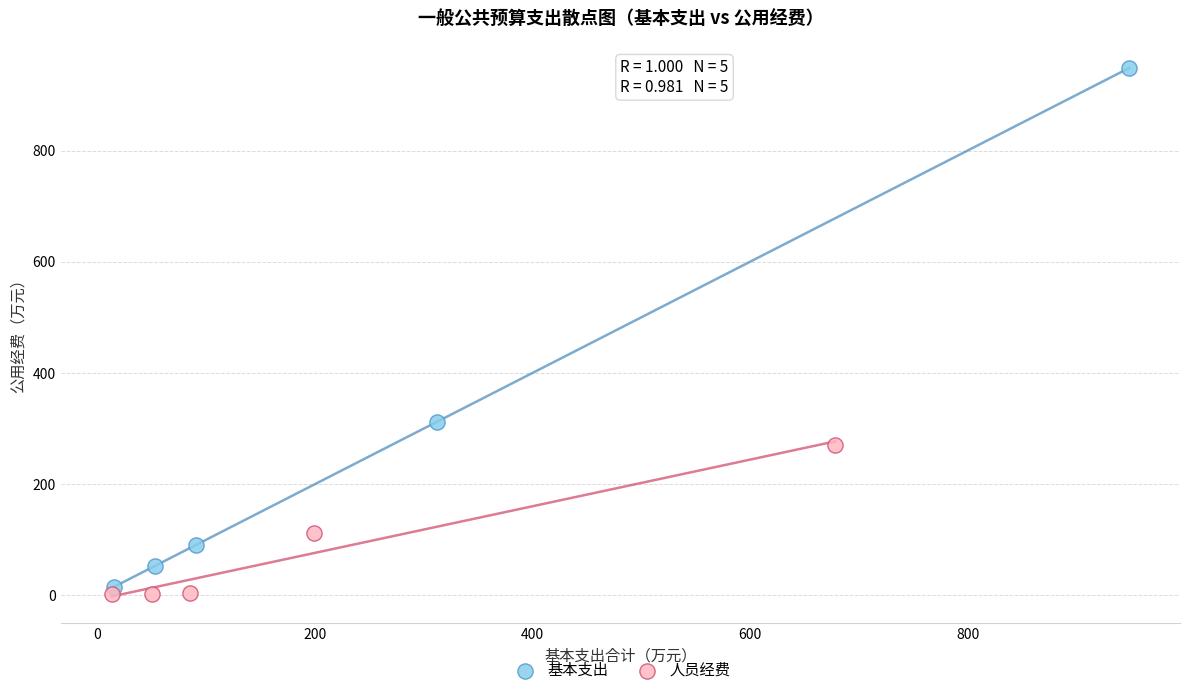

Which series reaches the minimum Y coordinate?

人员经费